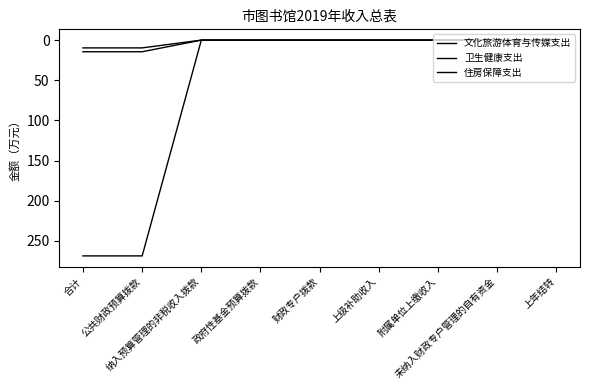

Is this an area chart (filled region under the line)?

No